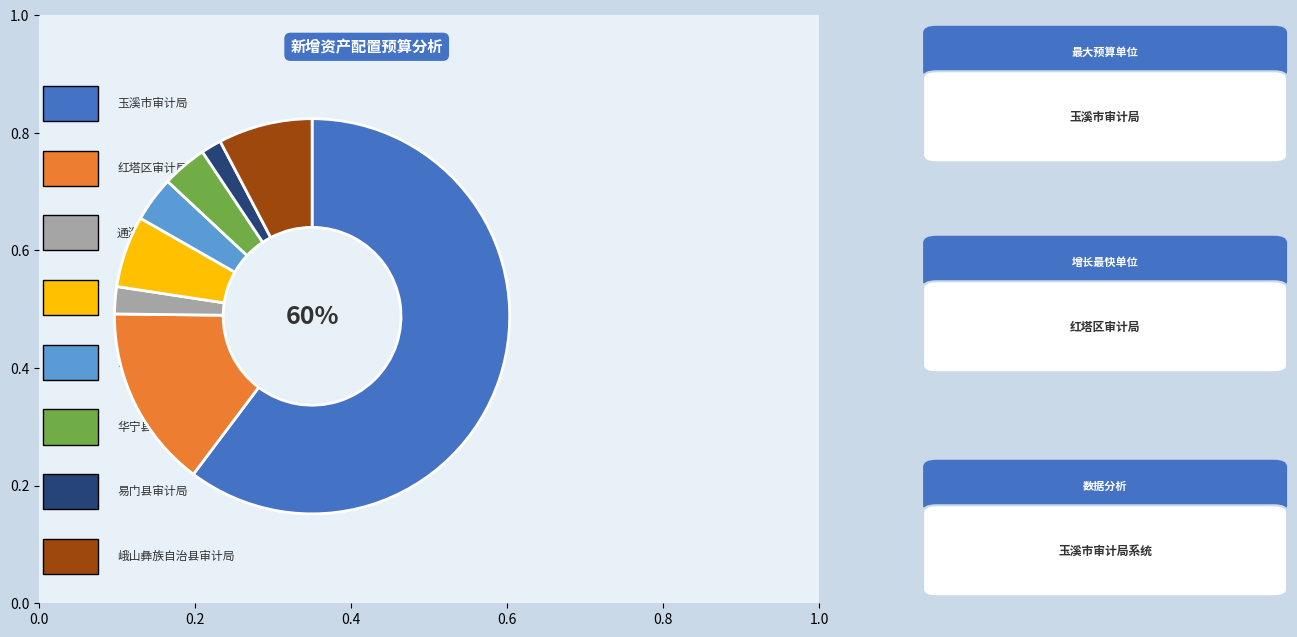

Does any single category account for the majority?

Yes